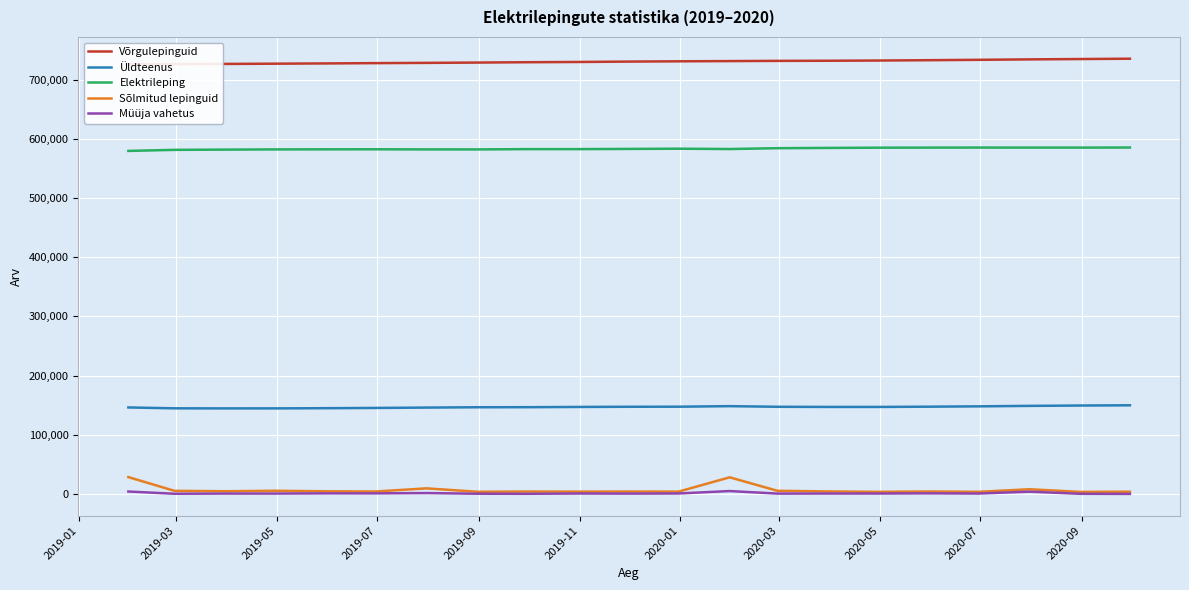

What is the maximum value for Elektrileping?

585186